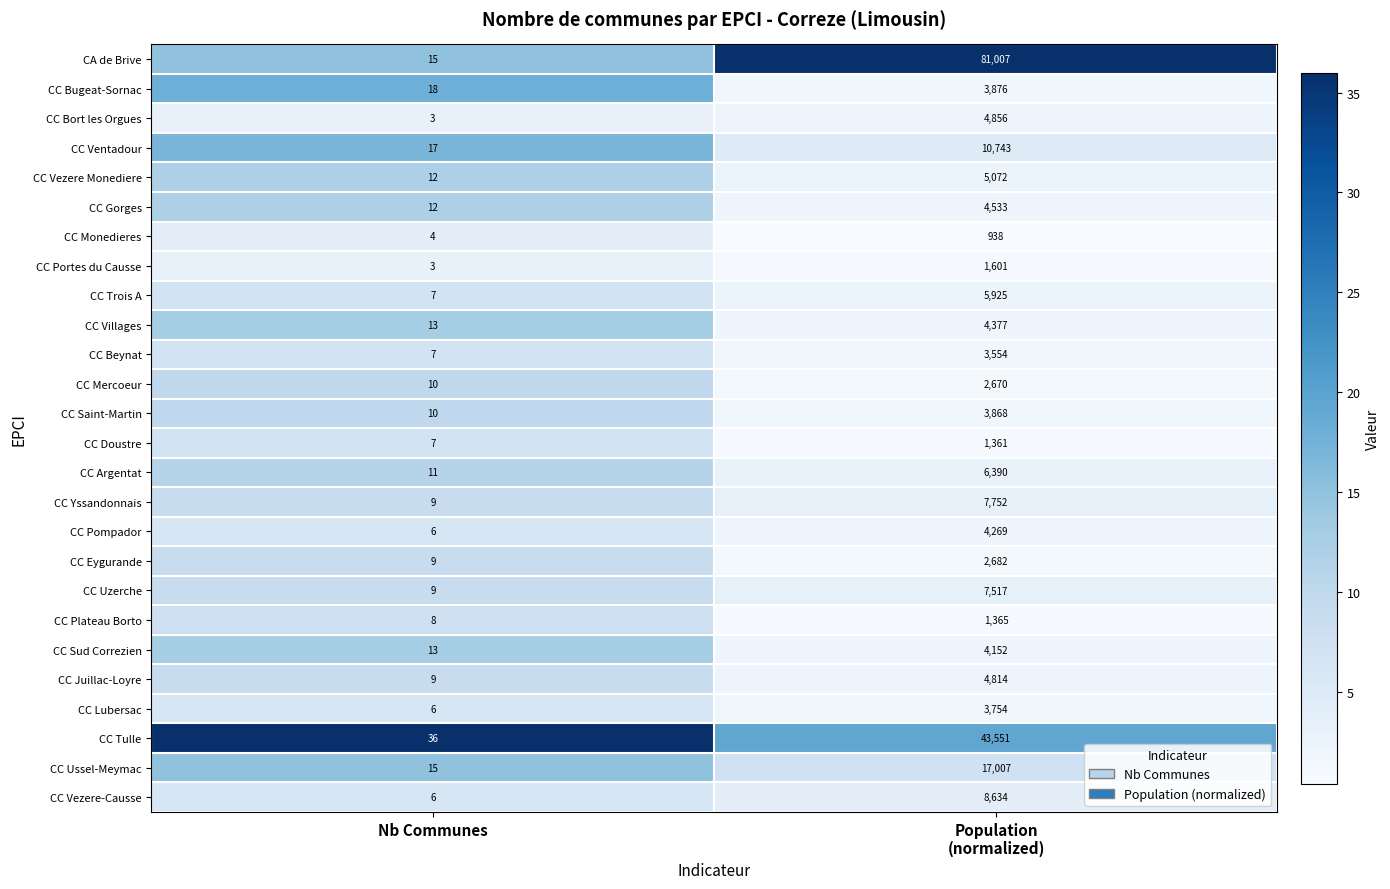

What is the minimum value shown in the chart?

3